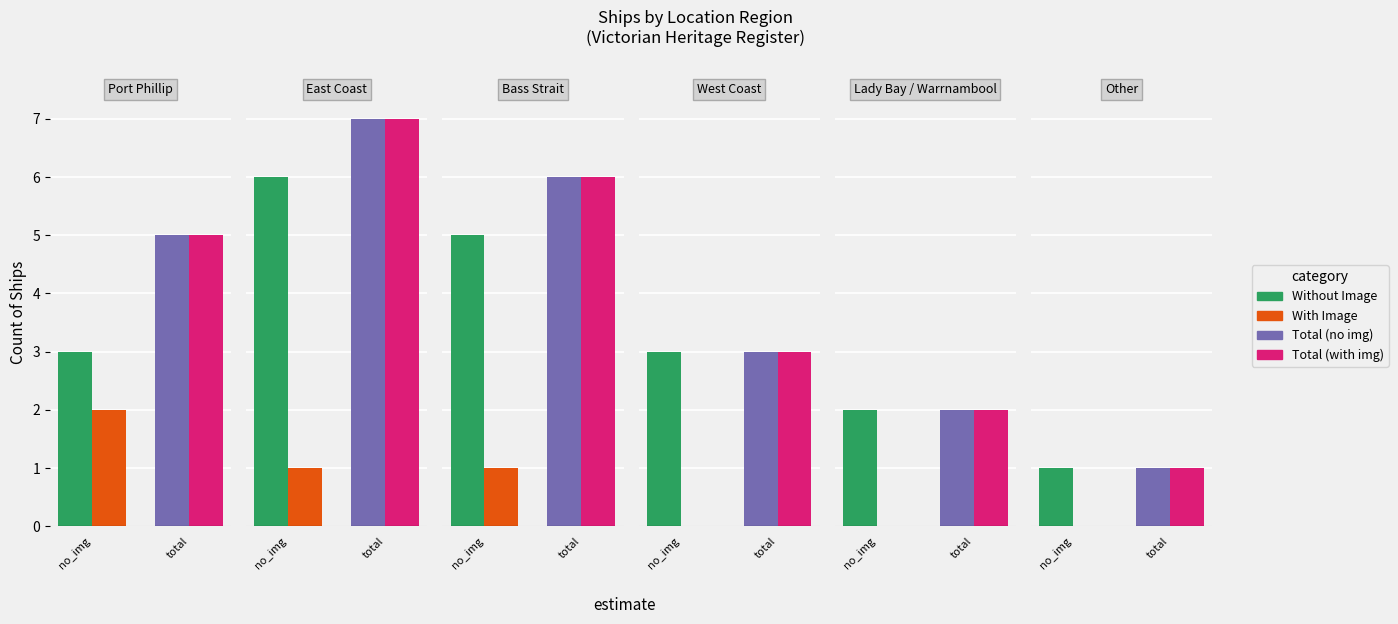

How many categories are shown in the chart?

6